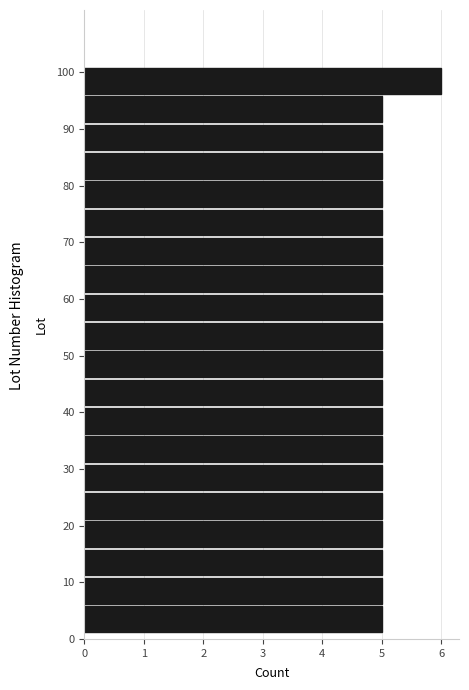

Reading bottom to top, list every bar in this chart as the range it spans on the y-axis followed by its length. The values are not printed on the chart, so give them approximately, as read against the axis.

1 to 6: 5
6 to 11: 5
11 to 16: 5
16 to 21: 5
21 to 26: 5
26 to 31: 5
31 to 36: 5
36 to 41: 5
41 to 46: 5
46 to 51: 5
51 to 56: 5
56 to 61: 5
61 to 66: 5
66 to 71: 5
71 to 76: 5
76 to 81: 5
81 to 86: 5
86 to 91: 5
91 to 96: 5
96 to 101: 6